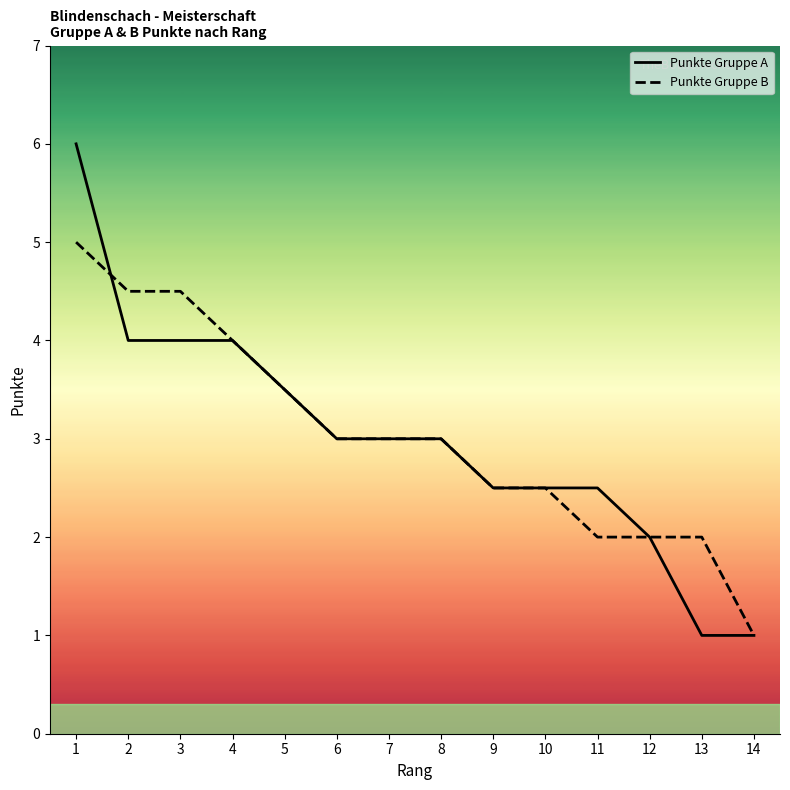

True or false: Punkte Gruppe A and Punkte Gruppe B cross at least once.

True